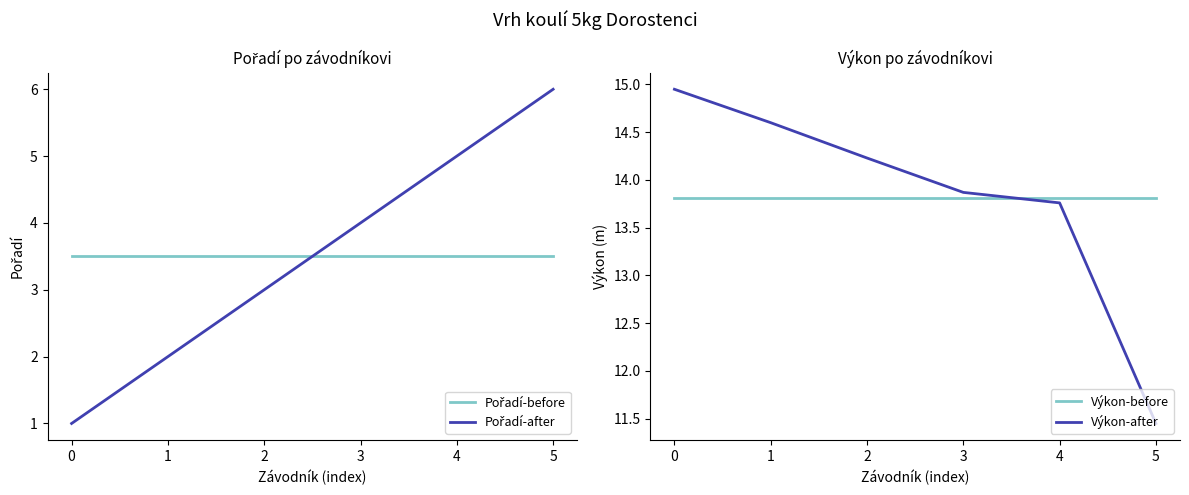

True or false: Pořadí-before and Výkon-before intersect in this chart.

False